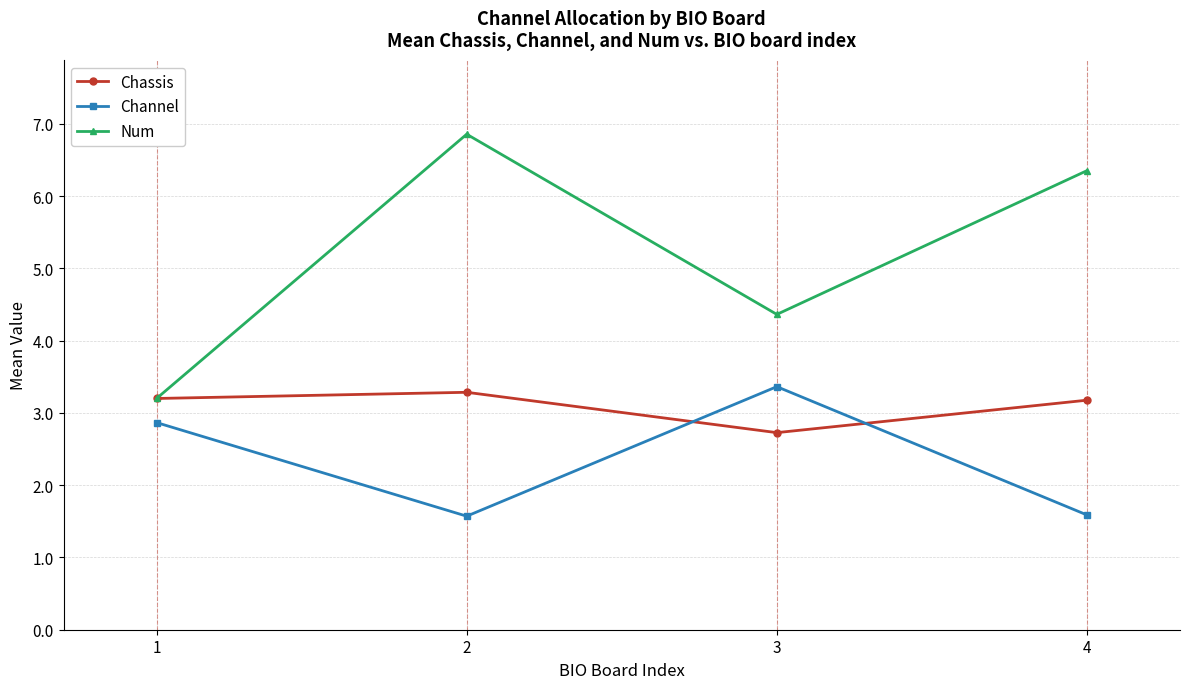

Does the chart have visible grid lines?

Yes